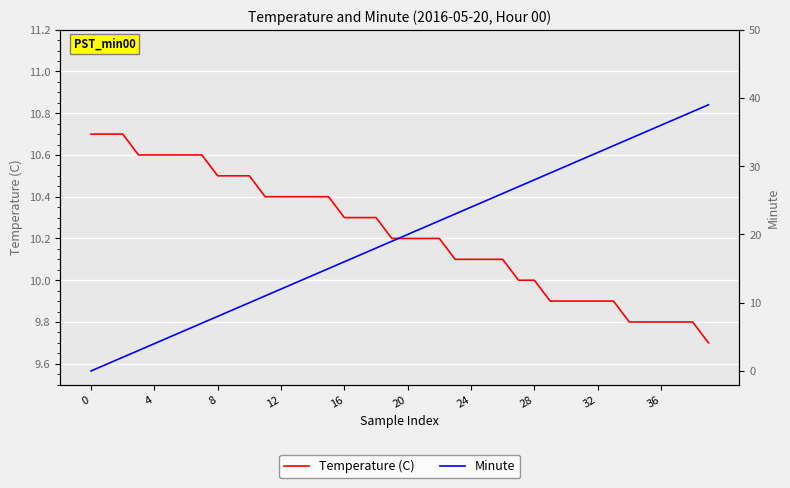

Rank the series by their average value, from highest to lowest.

Minute, Temperature (C)